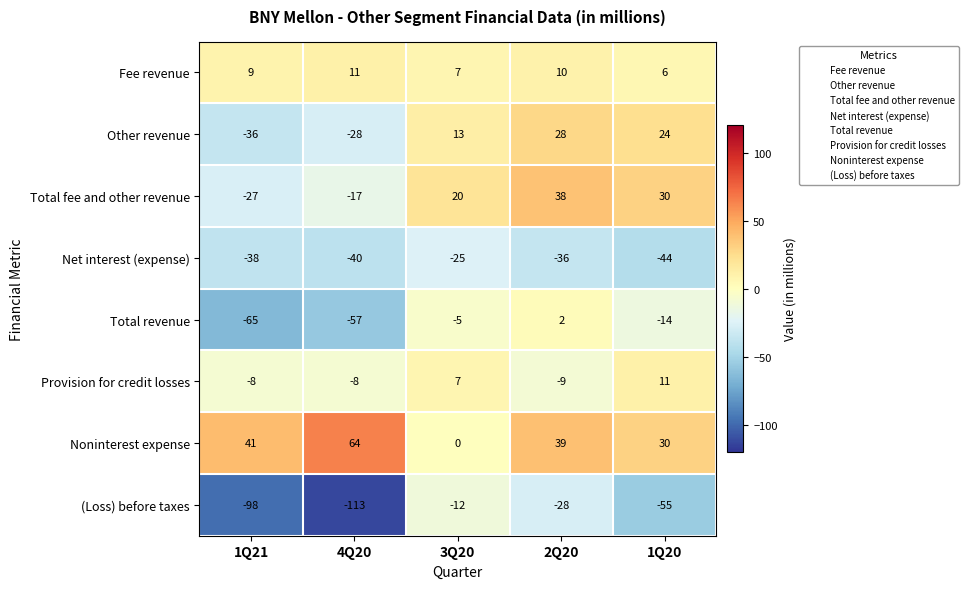

What is the approximate value of Total fee and other revenue at 2Q20?

38